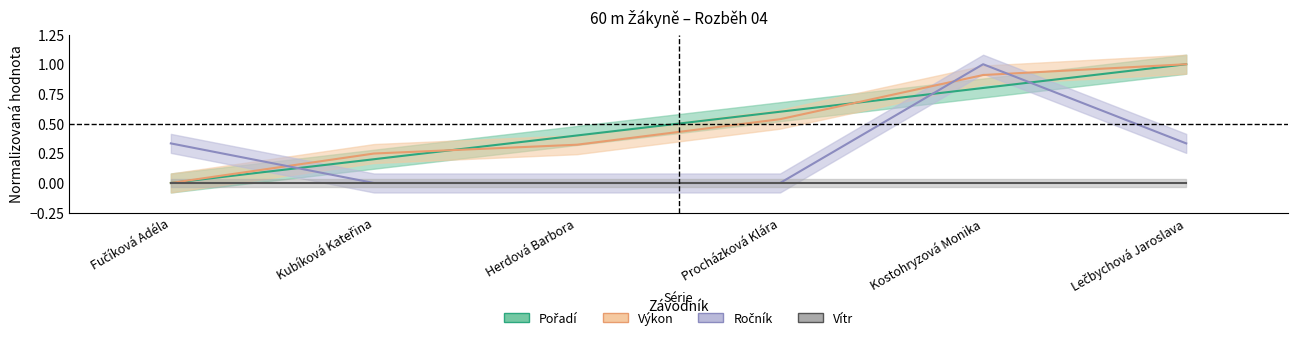

Which has a higher value, Fučíková Adéla or Kostohryzová Monika?

Kostohryzová Monika